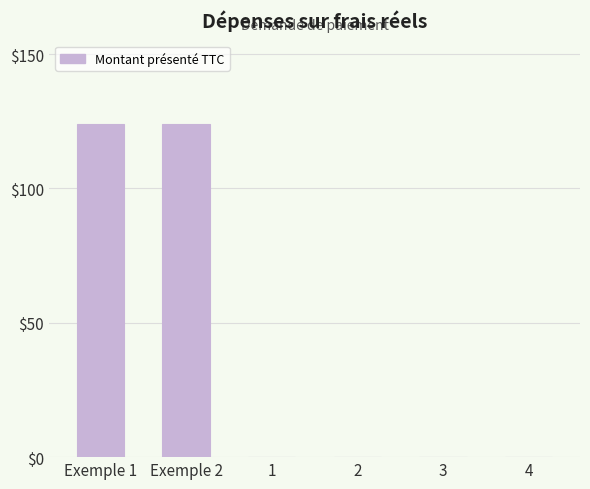

What is the sum of all values?

248